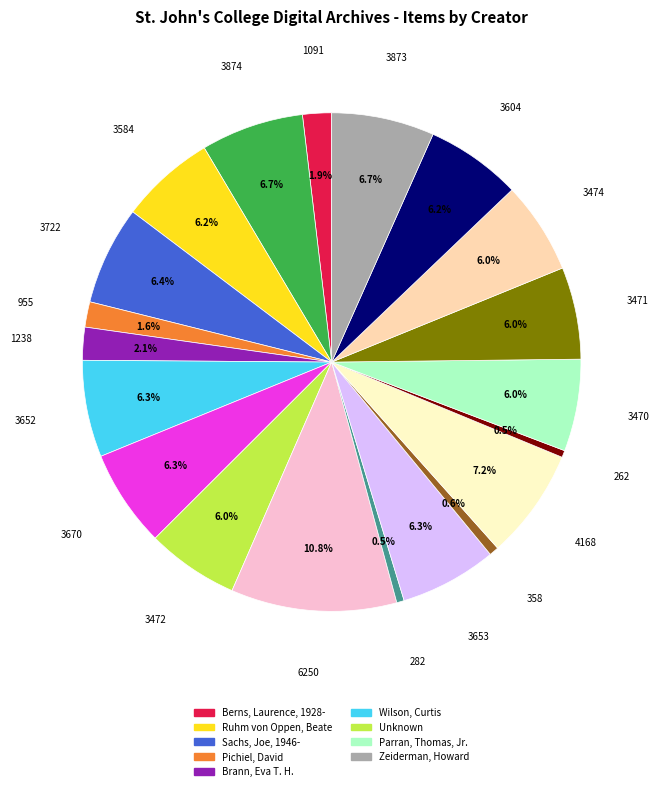

Is there a majority slice in this chart?

No